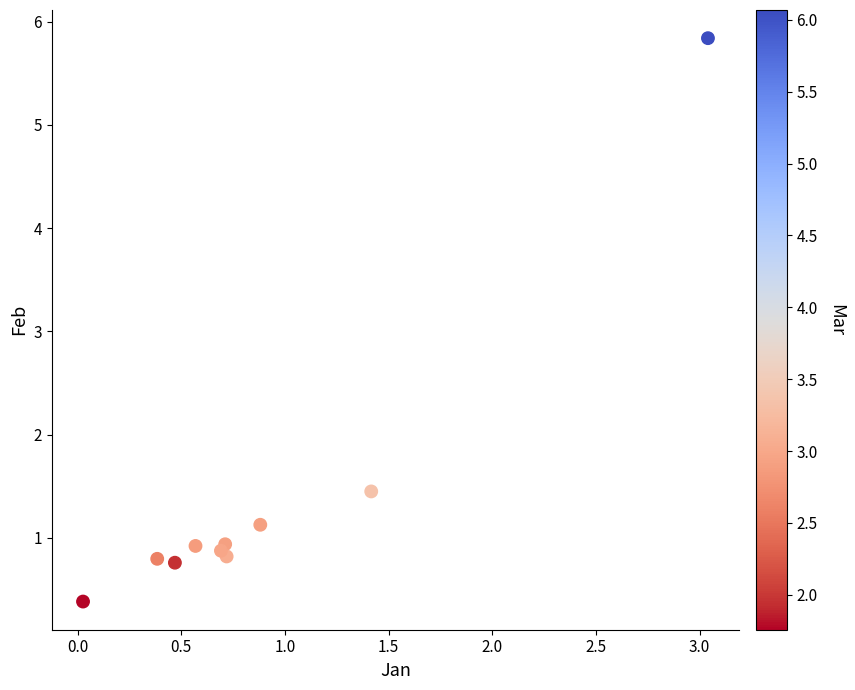

What Y value in the scatter plot is closest to 3?

1.4